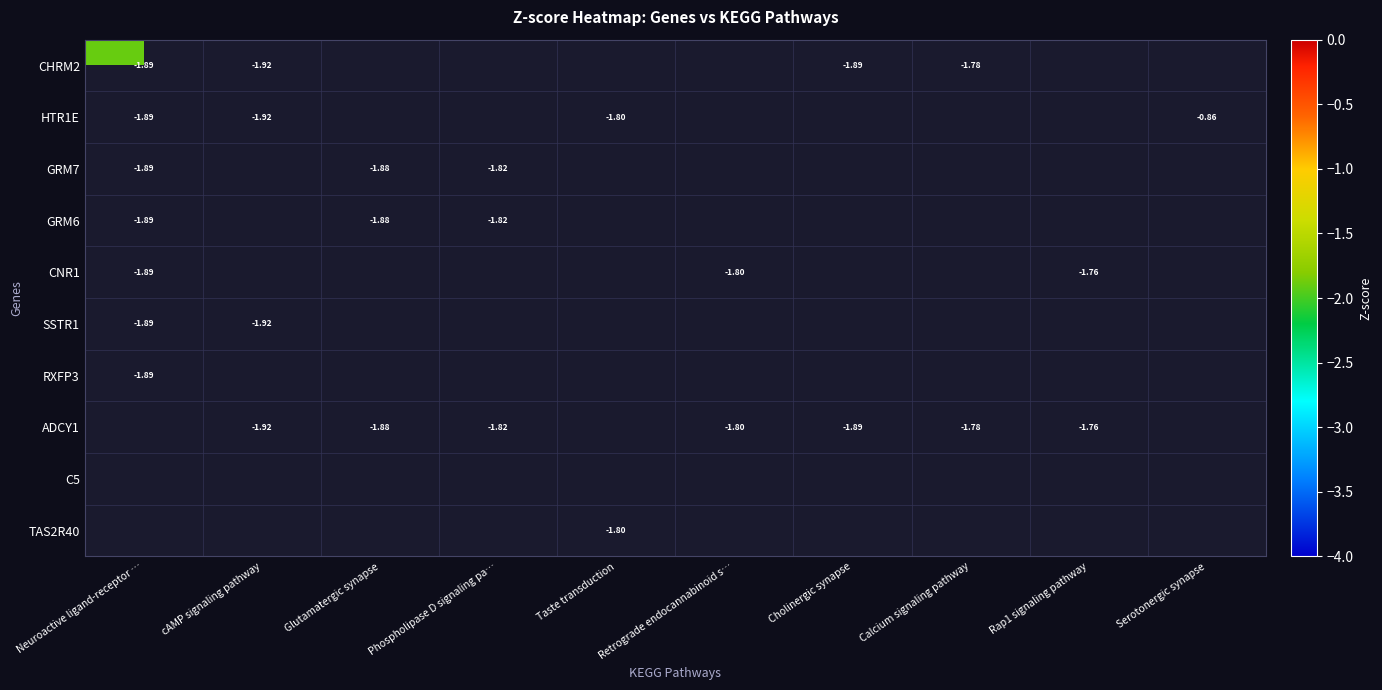

The value of HTR1E at Serotonergic synapse is -0.4. True or false?

False